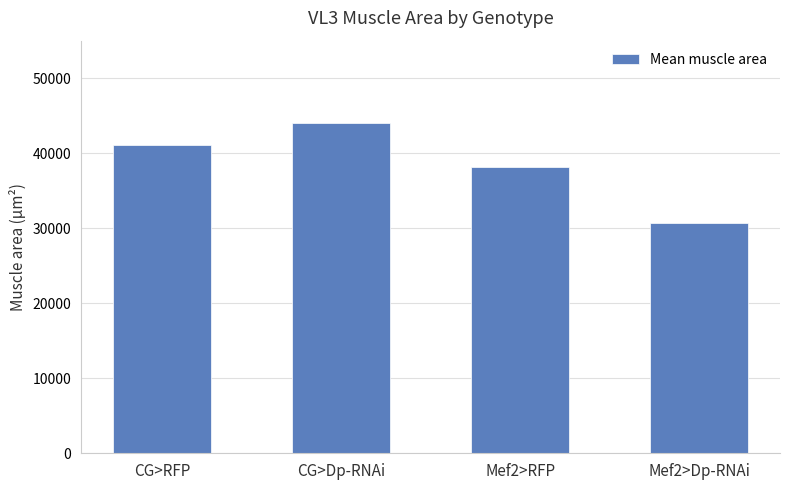

Does the chart contain stacked bars?

No